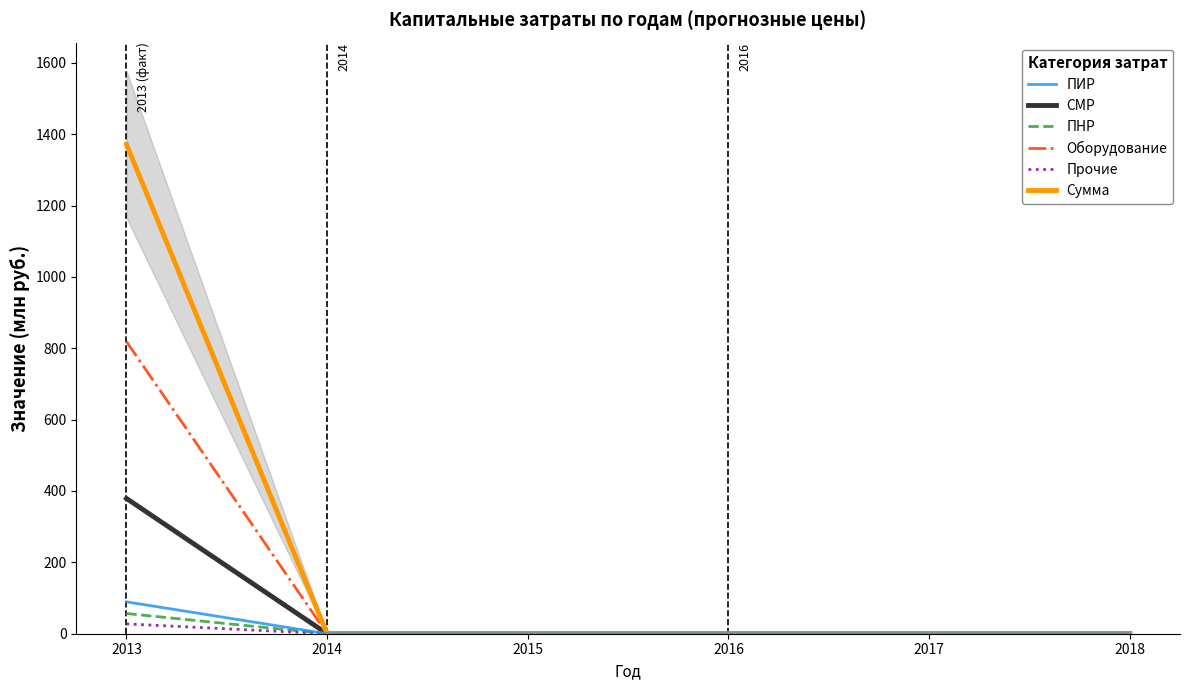

True or false: ПНР and ПИР intersect in this chart.

False